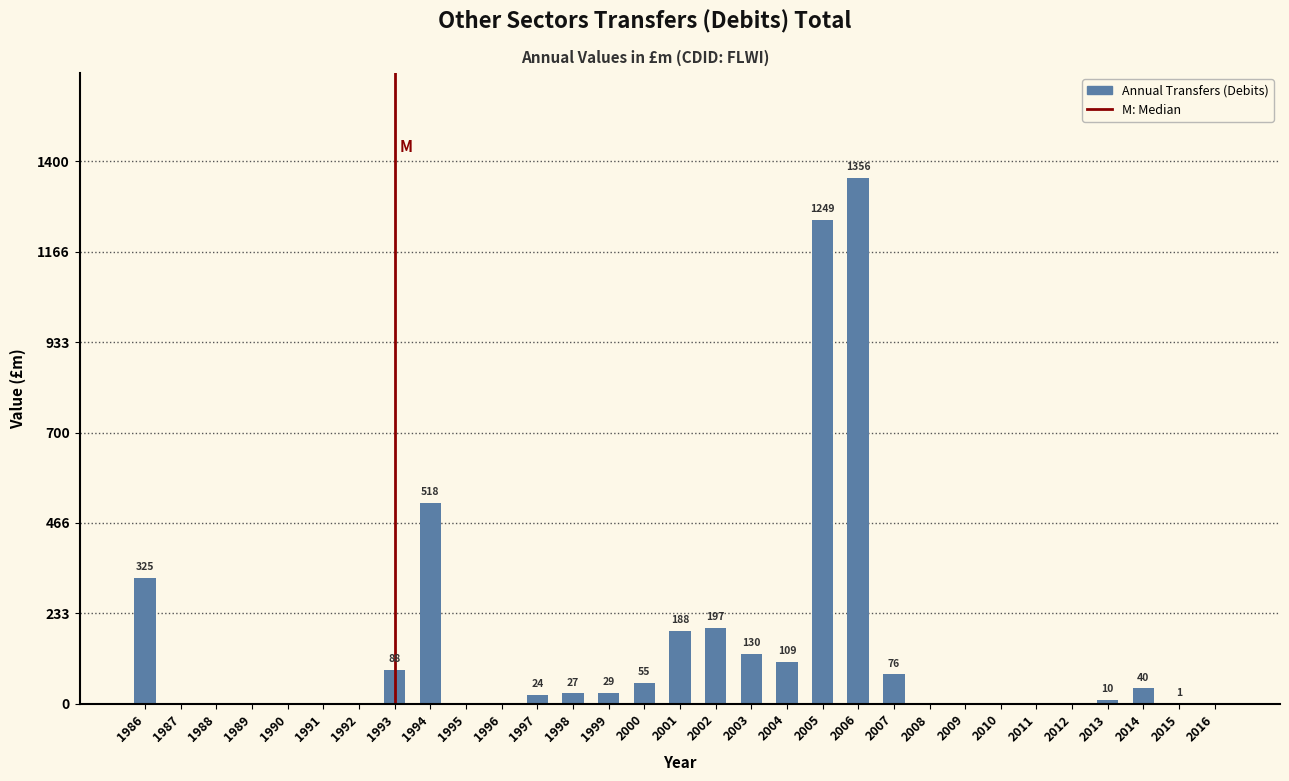

Reading left to right, what are all the values shown in this chart?

1986=325	1987=0	1988=0	1989=0	1990=0	1991=0	1992=0	1993=88	1994=518	1995=0	1996=0	1997=24	1998=27	1999=29	2000=55	2001=188	2002=197	2003=130	2004=109	2005=1249	2006=1356	2007=76	2008=0	2009=0	2010=0	2011=0	2012=0	2013=10	2014=40	2015=1	2016=0